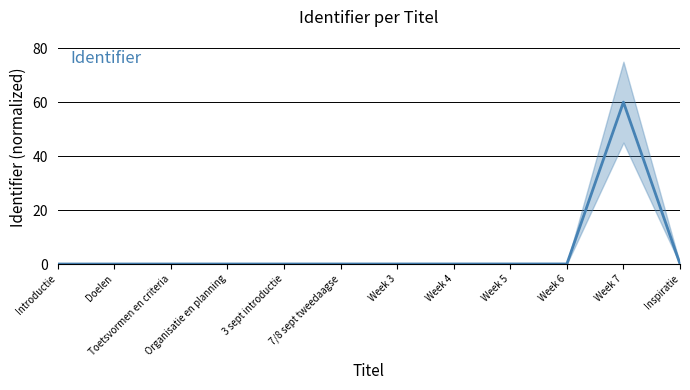

What position from the left is Week 3?

7